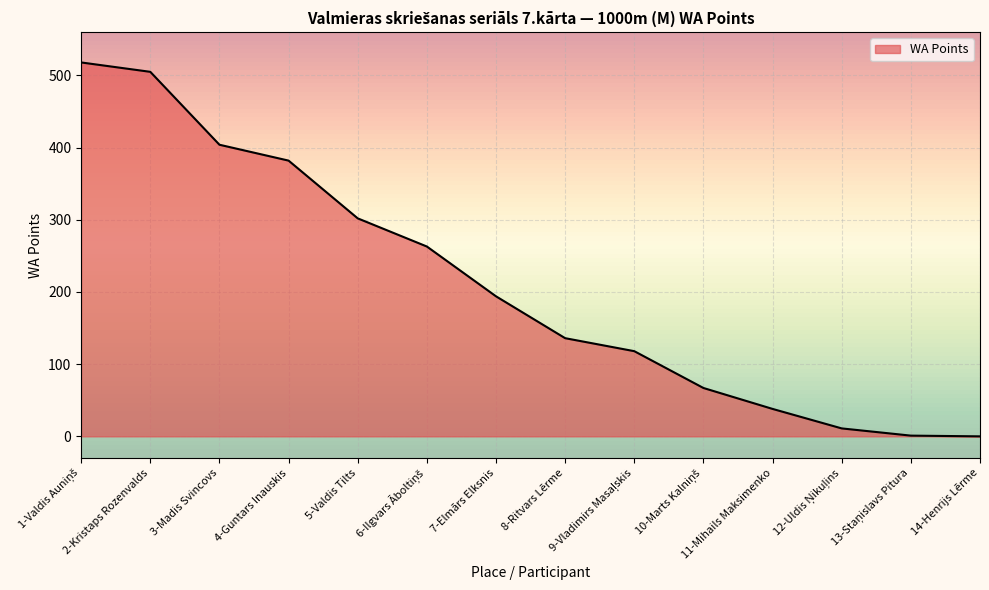

Which has a higher value, 5-Valdis Tilts or 7-Elmārs Elksnis?

5-Valdis Tilts